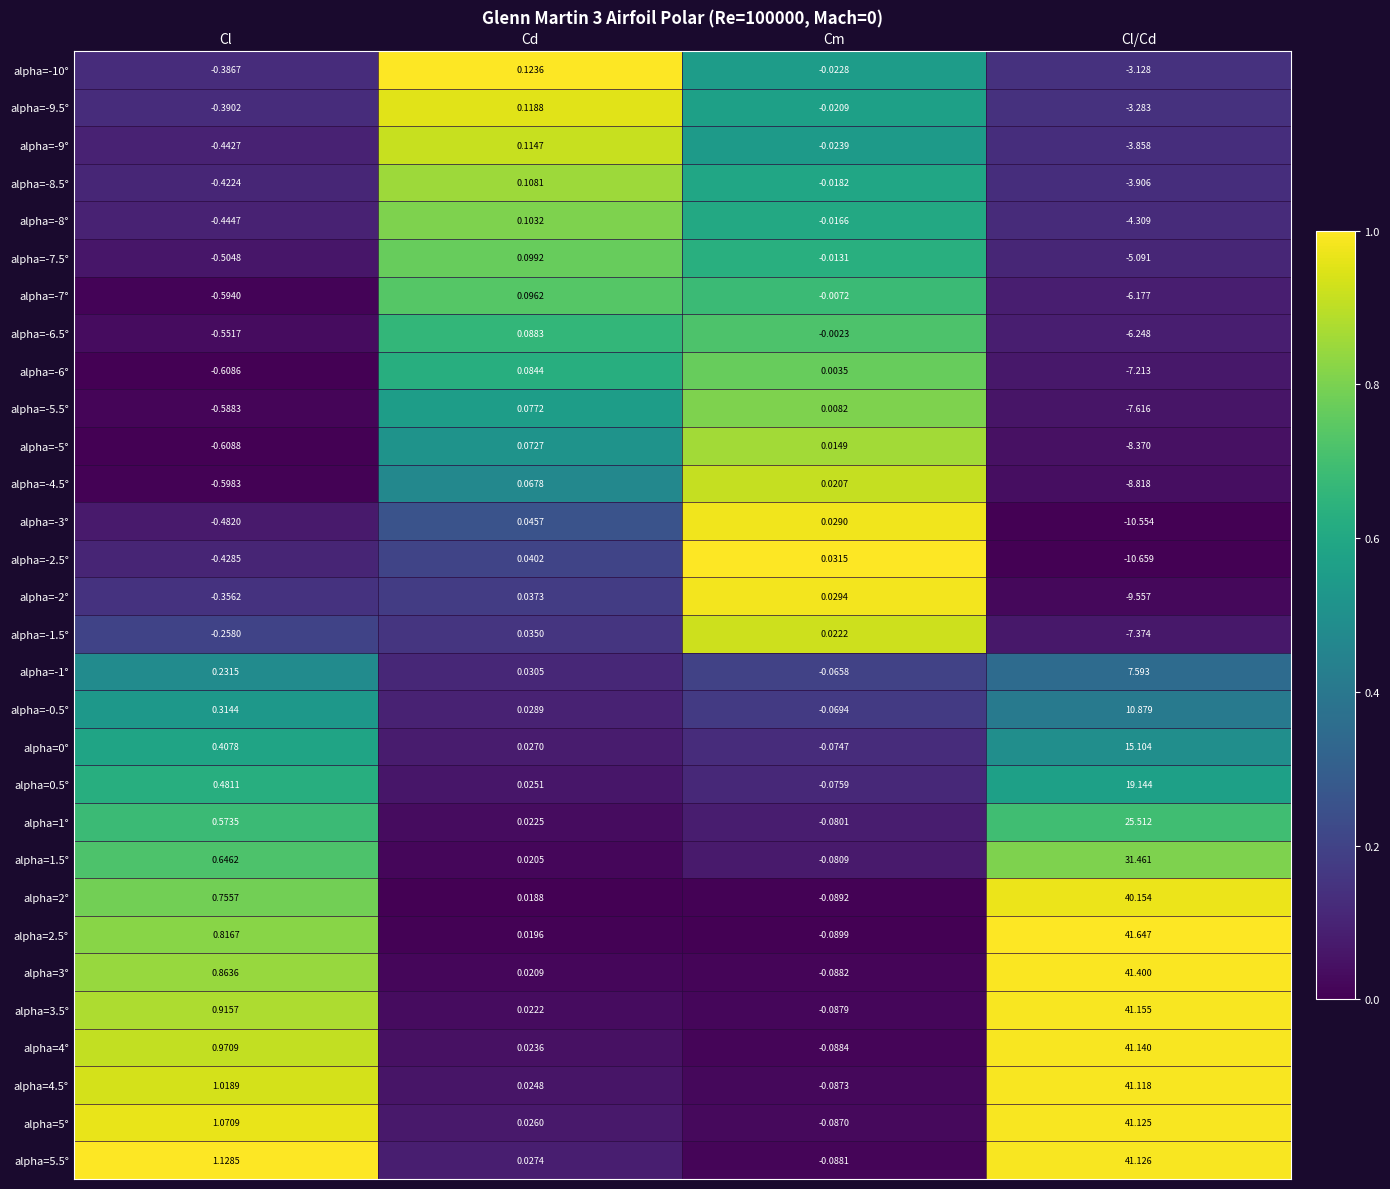

At how many categories does at least one series exceed 0?

4